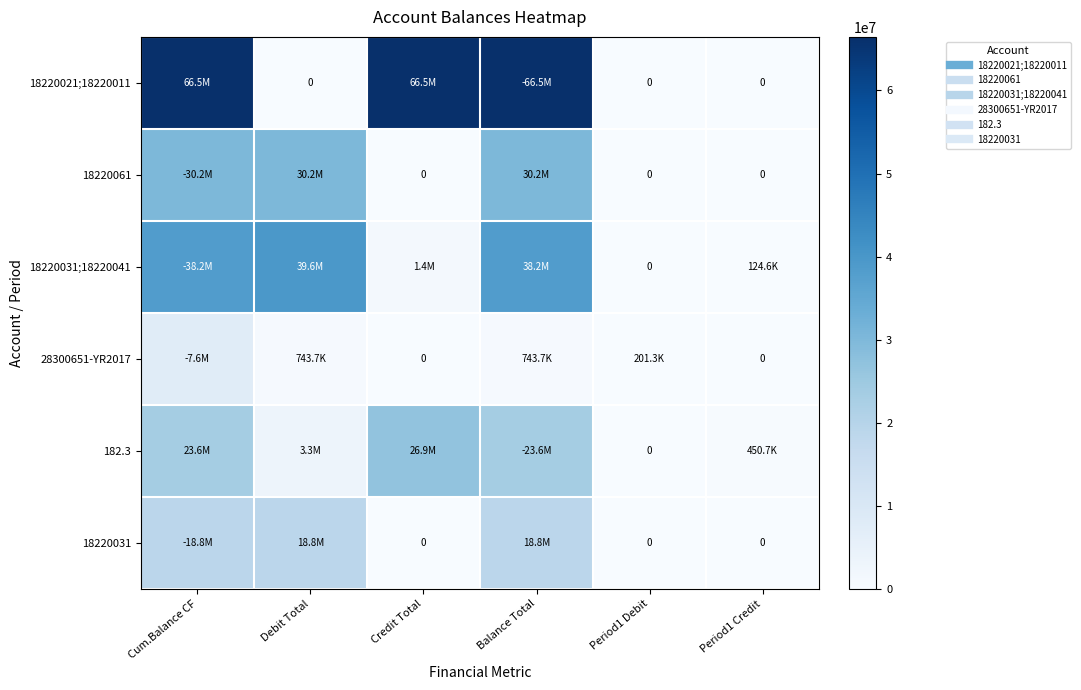

Rank the categories by 18220031 value from lowest to highest.

Credit Total, Period1 Debit, Period1 Credit, Cum.Balance CF, Debit Total, Balance Total